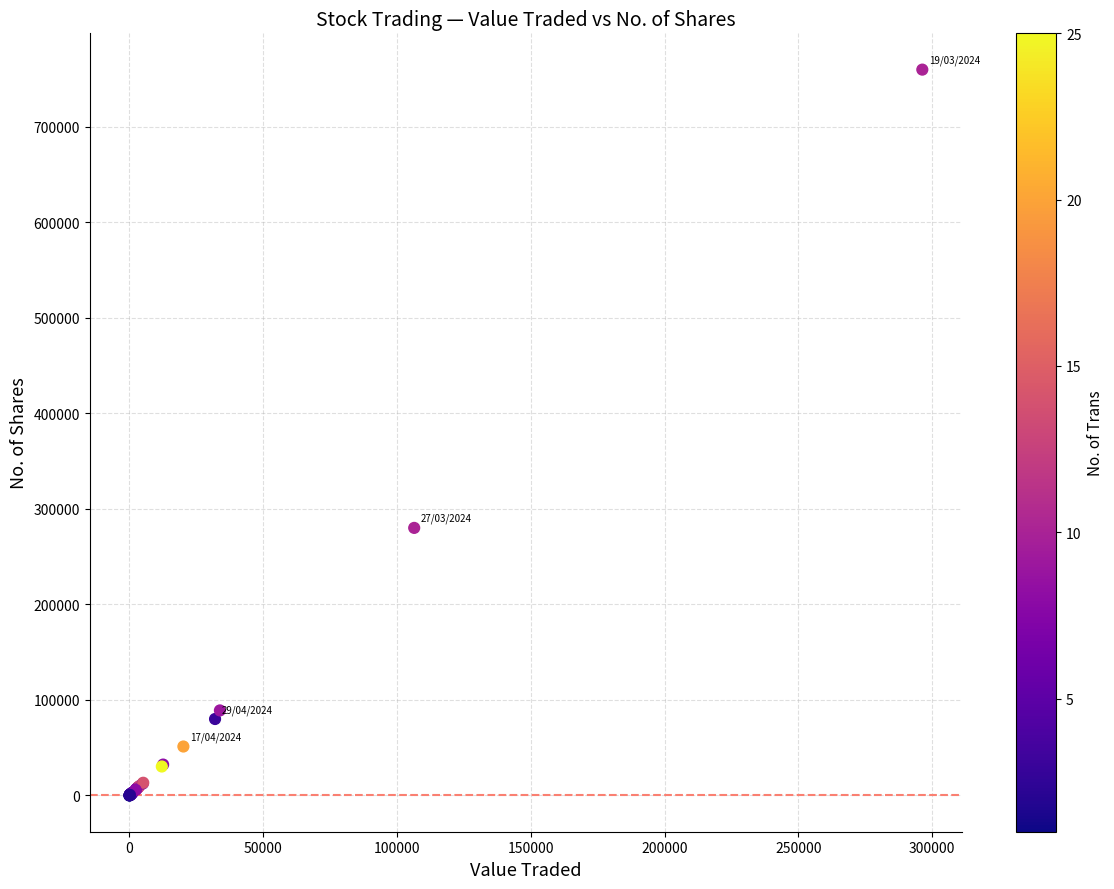

What Y value in the scatter plot is closest to 379905?

280075